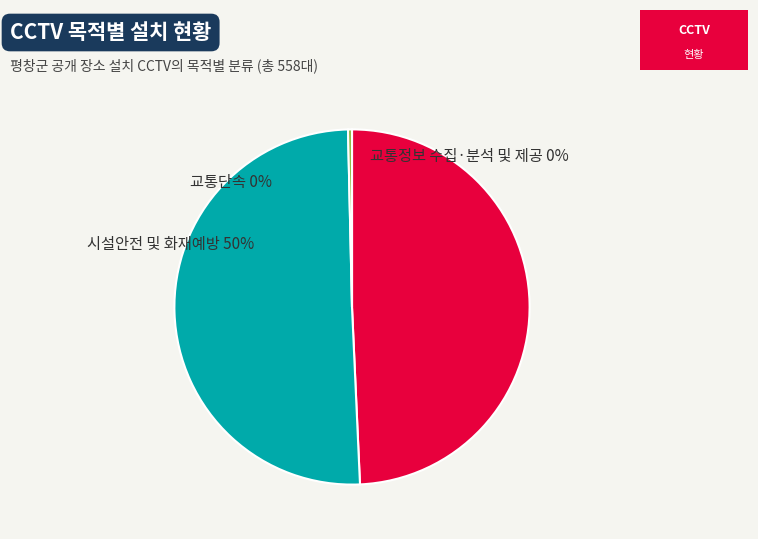

Which slice is the largest?

시설안전 및 화재예방